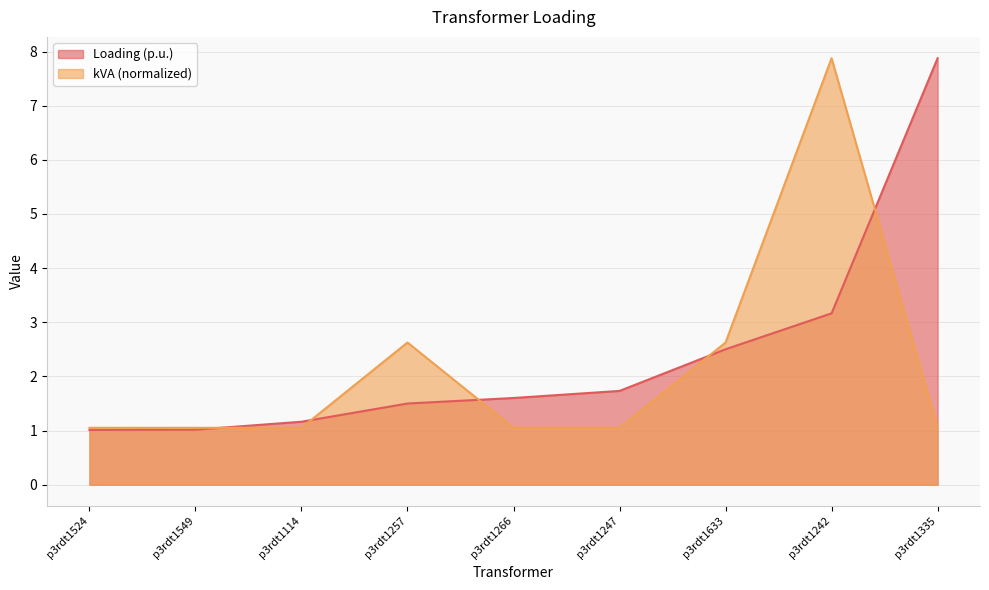

Count the number of data series in this chart.

2